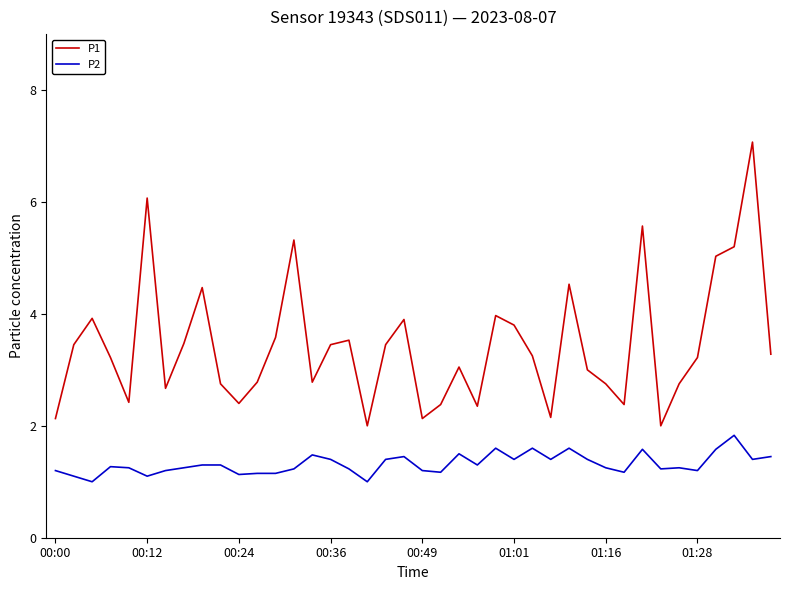

Count the P2 values in the range 1 to 2.

40